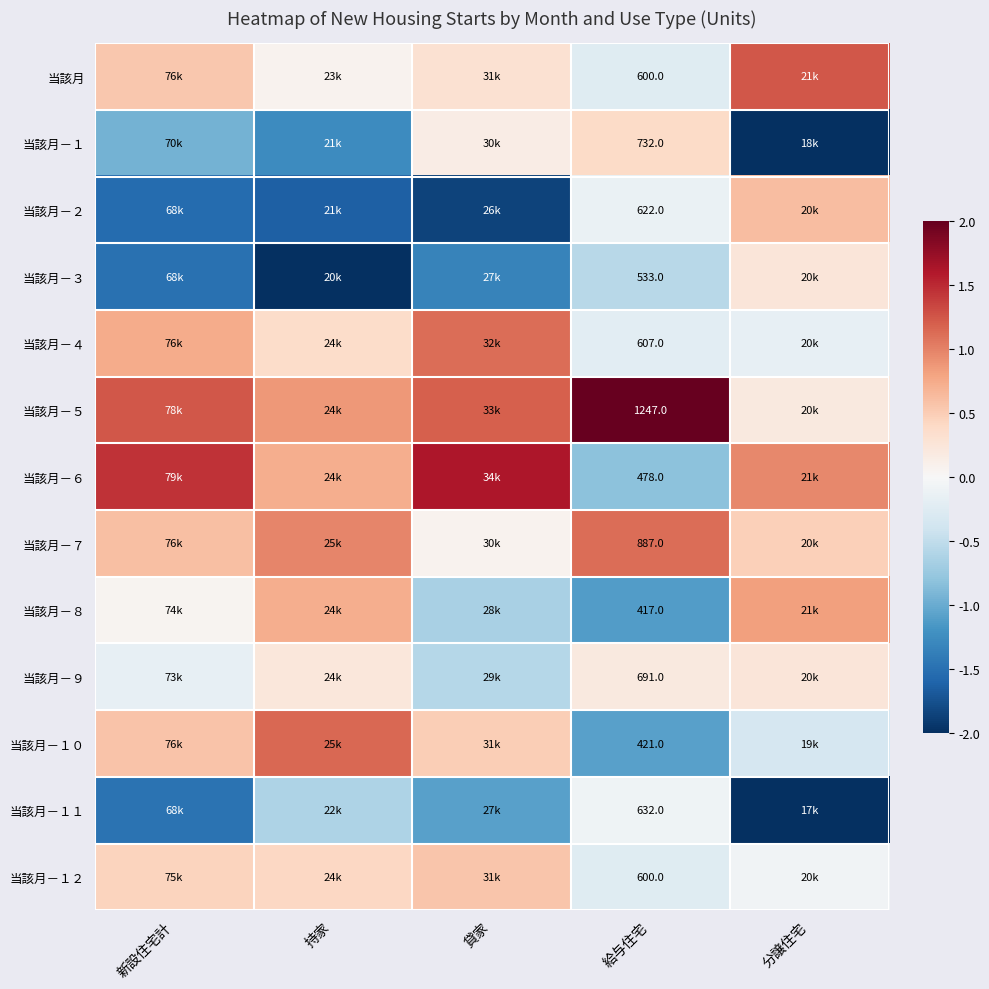

List the labels in order of 当該月－１２ value, largest first.

貸家, 新設住宅計, 持家, 分譲住宅, 給与住宅